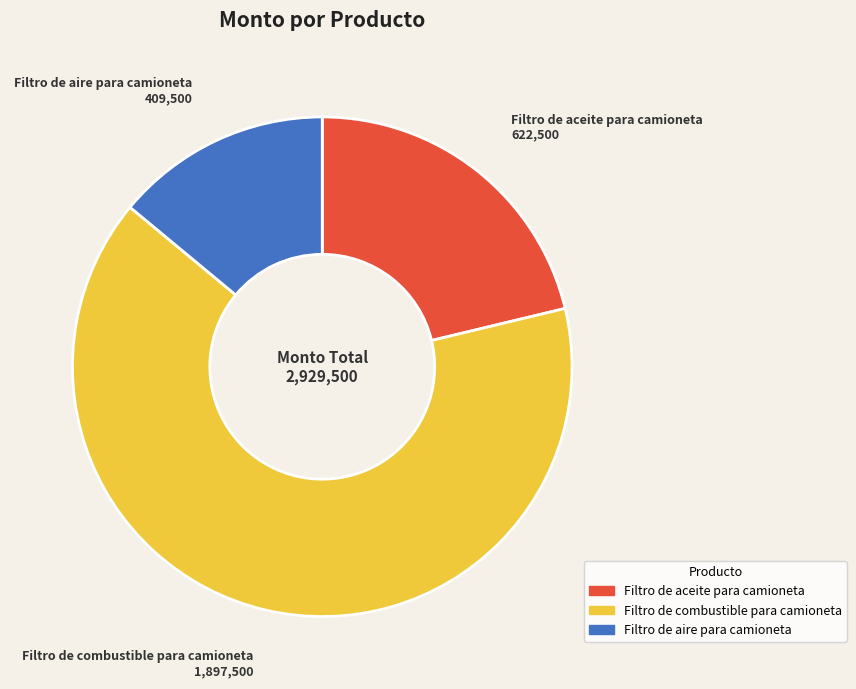

How many slices are in this pie chart?

3